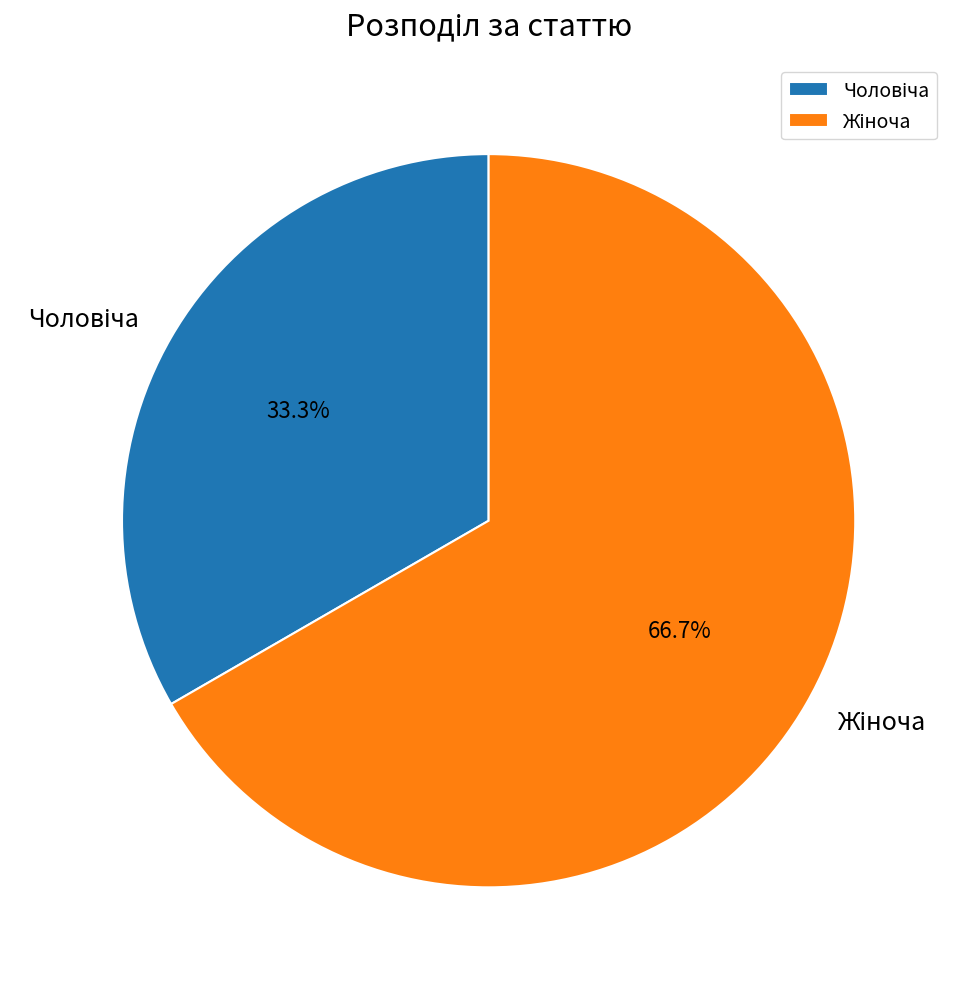

Is there any slice that represents more than half of the pie?

Yes